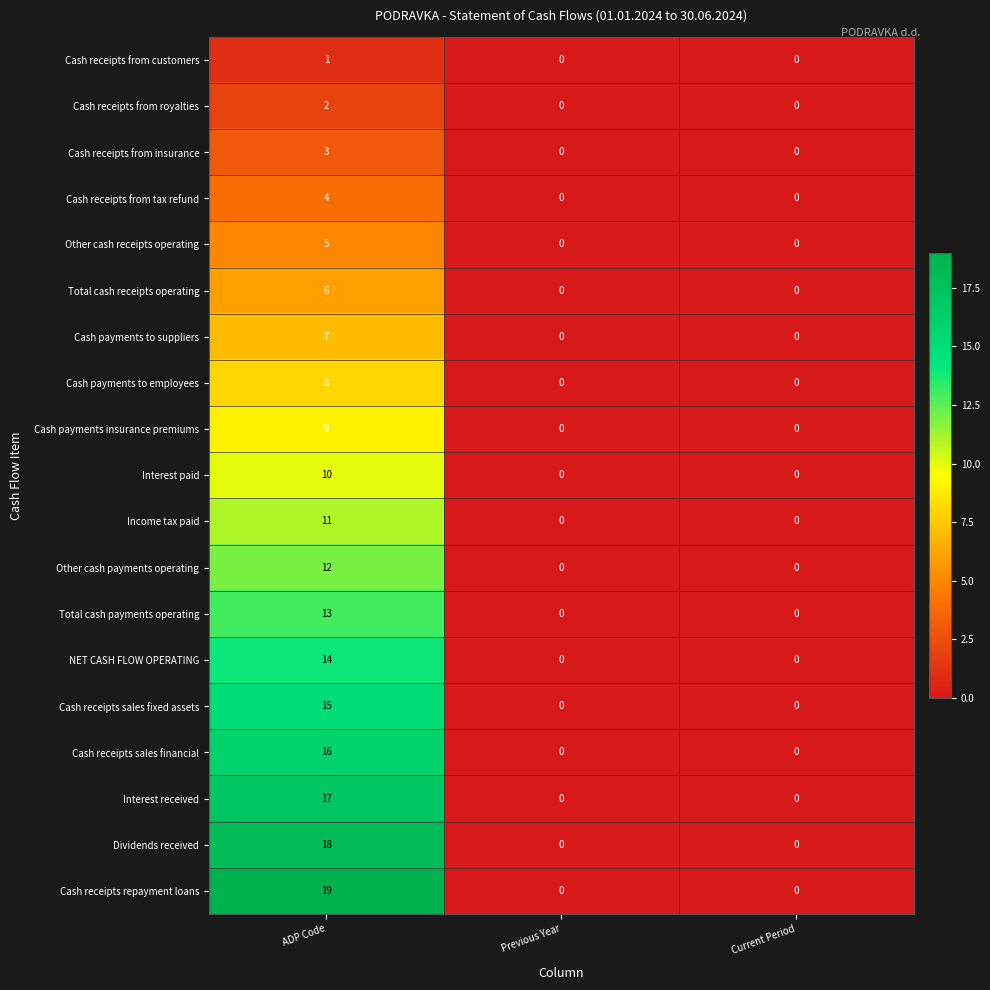

What is the greatest value displayed?

19